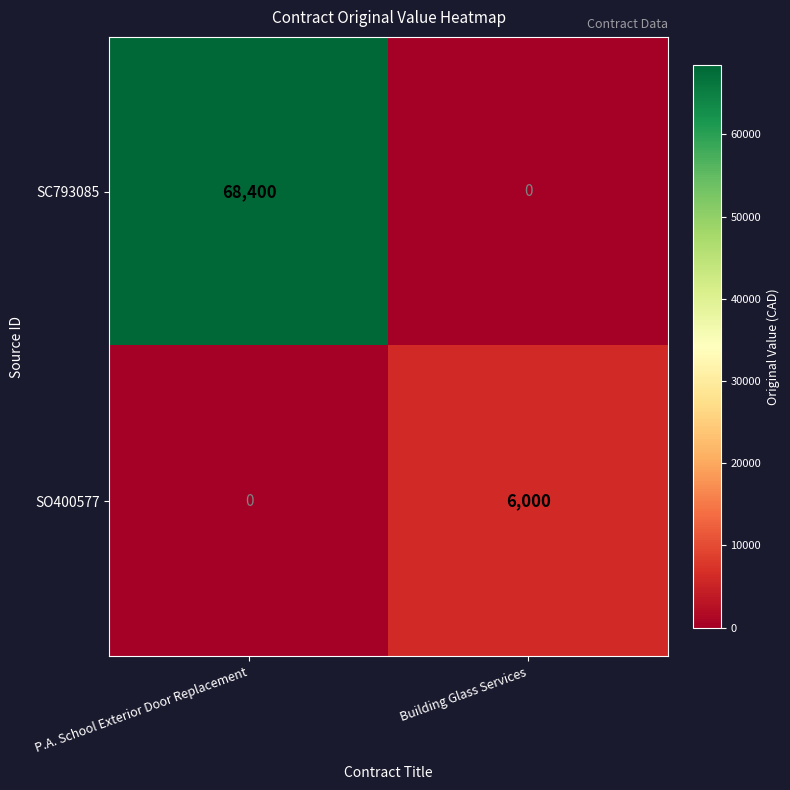

What is the average value of the SC793085 series?

34200